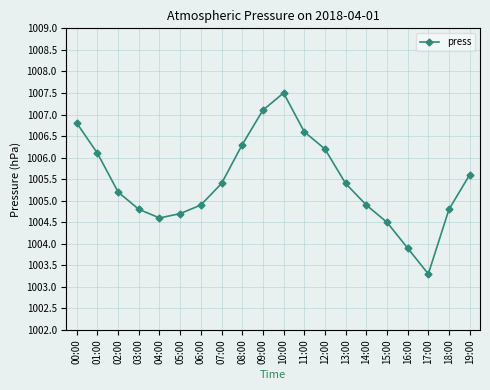

What is the sum of all values?

20108.6